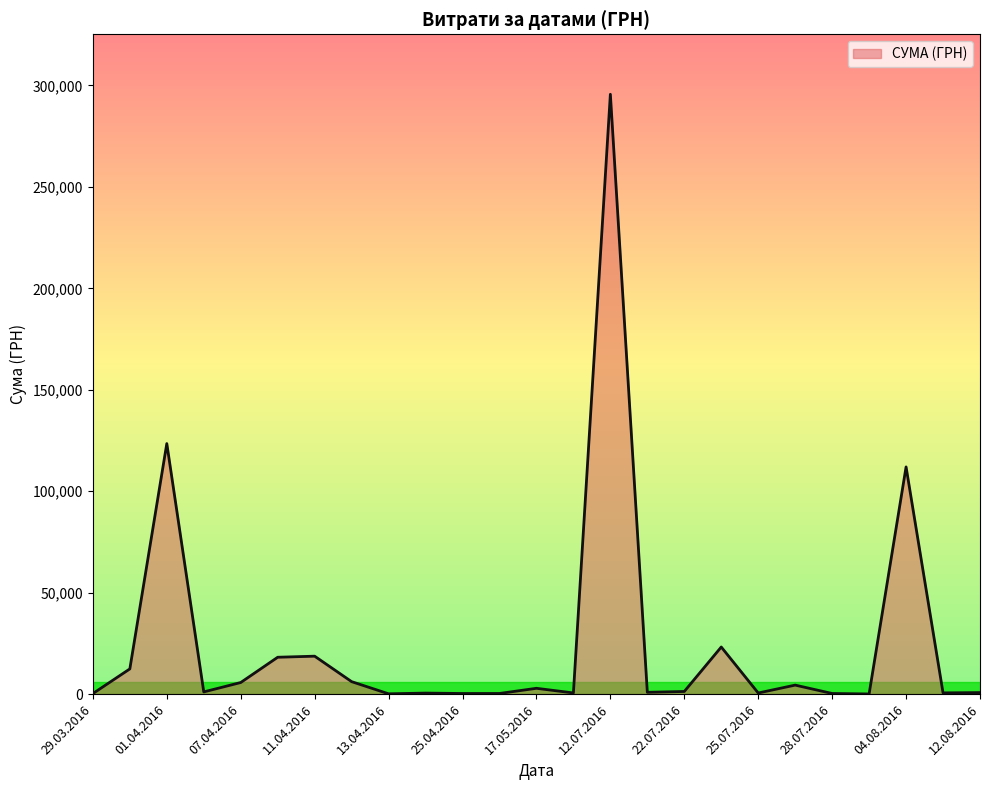

Does the chart display data point markers on the line(s)?

No